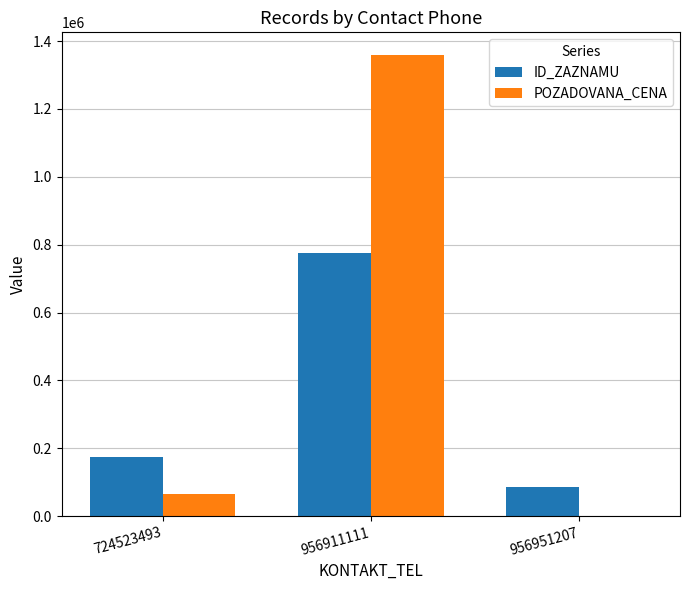

Are the bars grouped side by side (vs. stacked)?

Yes